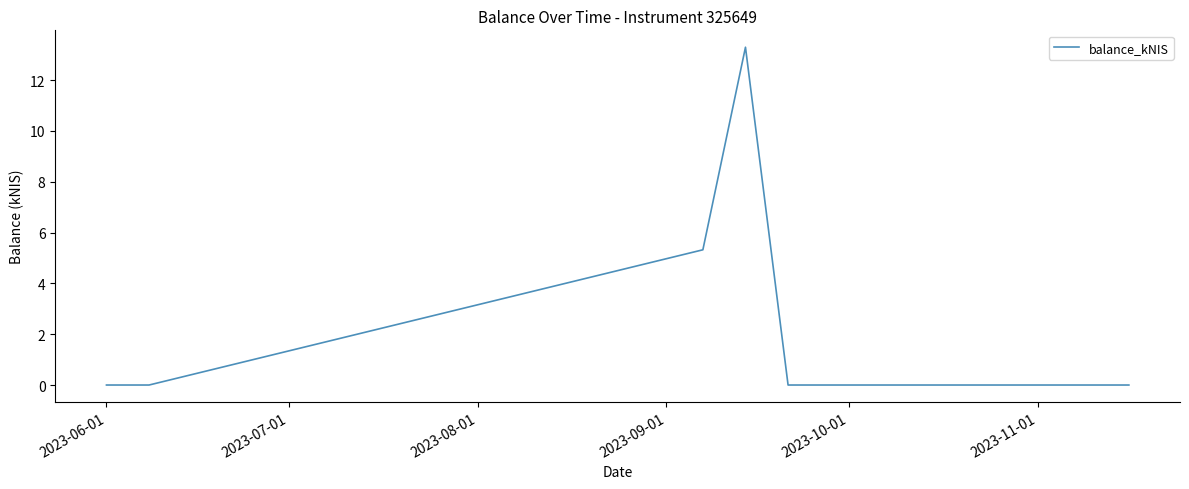

Reading left to right, extract all data points from this chart.

0.0	0.0	5.3	13.3	0.0	0.0